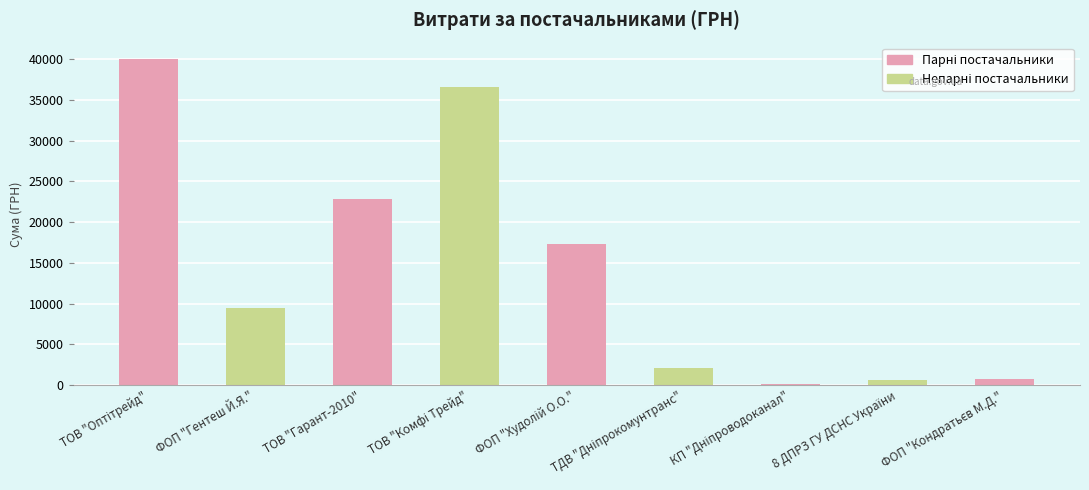

How many data points are less than 9512?

4